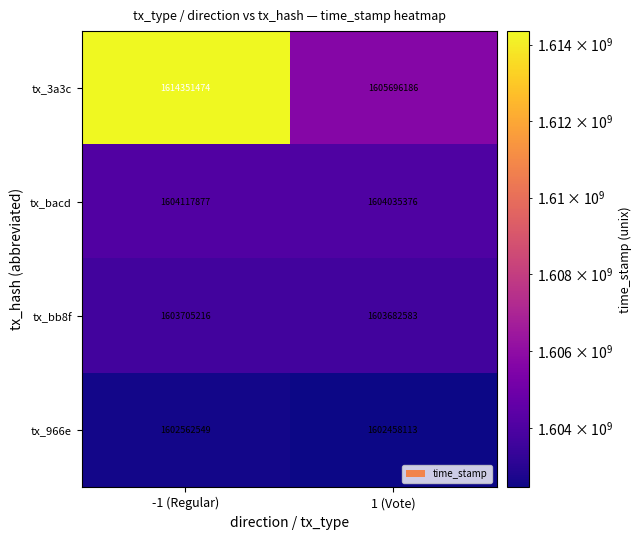

Rank the series by their maximum value, from lowest to highest.

tx_966e, tx_bb8f, tx_bacd, tx_3a3c